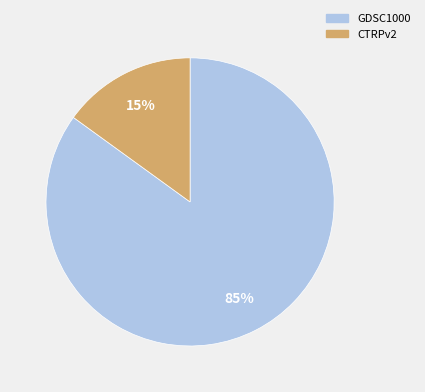

To the nearest percent, what is the difference between the GDSC1000 and CTRPv2 slice percentages?

70%